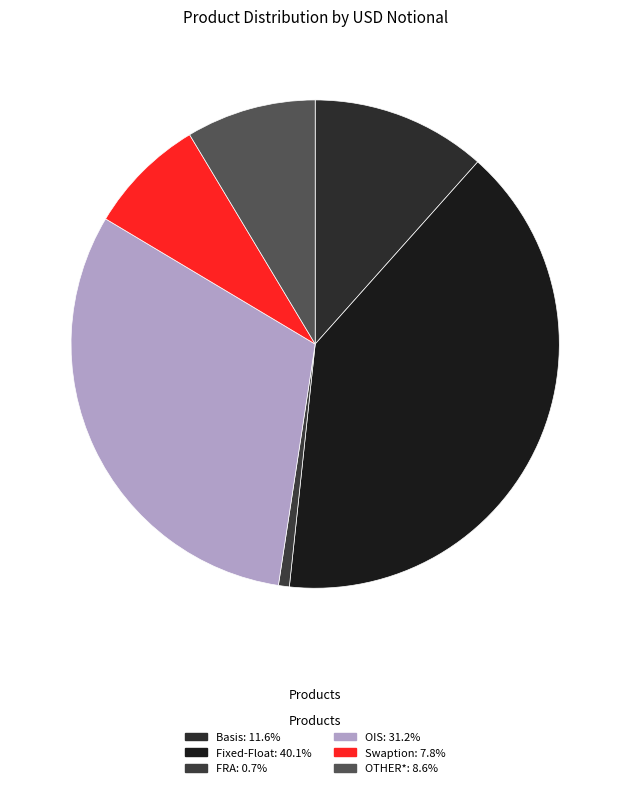

The Swaption slice represents 8% of the pie. True or false?

True